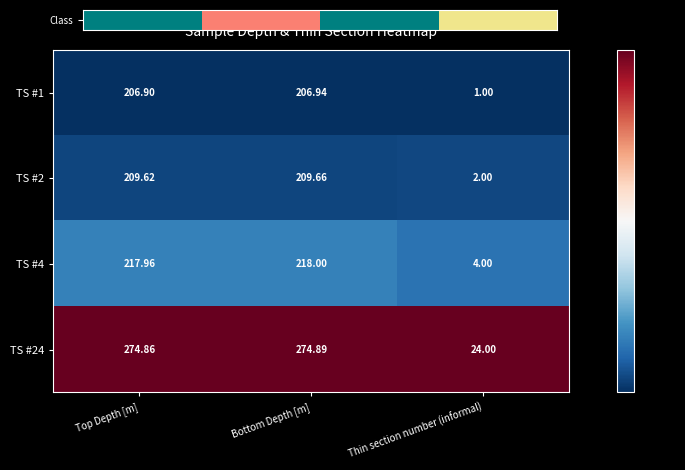

At which label does TS #4 reach its minimum?

Thin section number (informal)